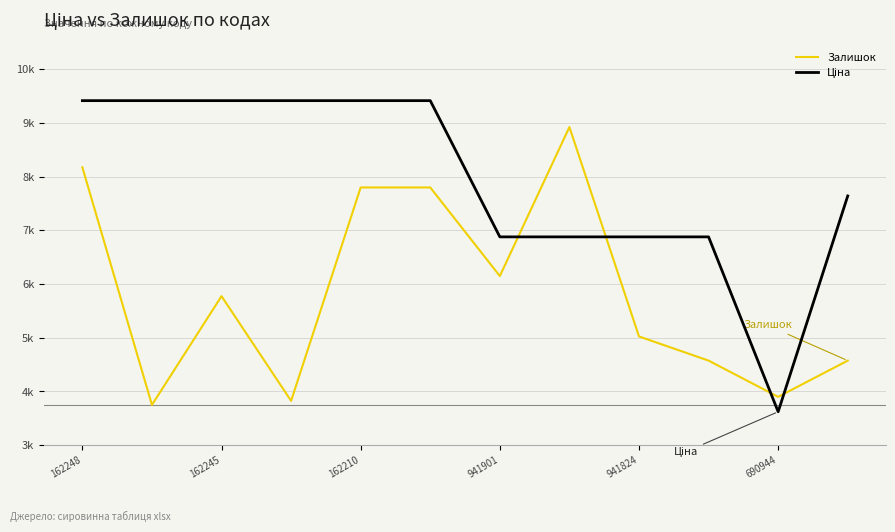

Does the chart display data point markers on the line(s)?

No